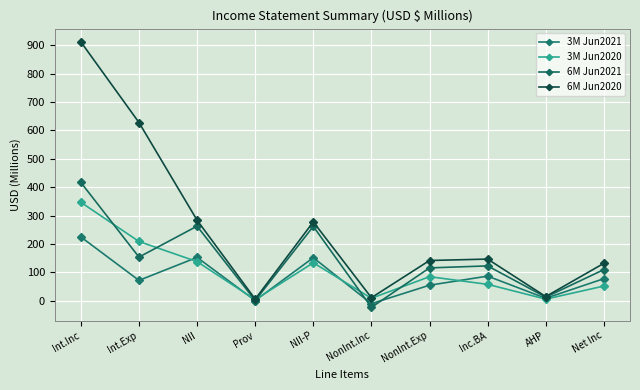

Reading right to left, list all the values displayed in this chart.

3M Jun2021: 78	9	87	55	-10	152	1	153	72	225
3M Jun2020: 52	6	58	85	9	134	4	138	209	347
6M Jun2021: 110	13	123	116	-23	262	1	263	154	417
6M Jun2020: 132	15	147	142	11	278	6	284	628	912